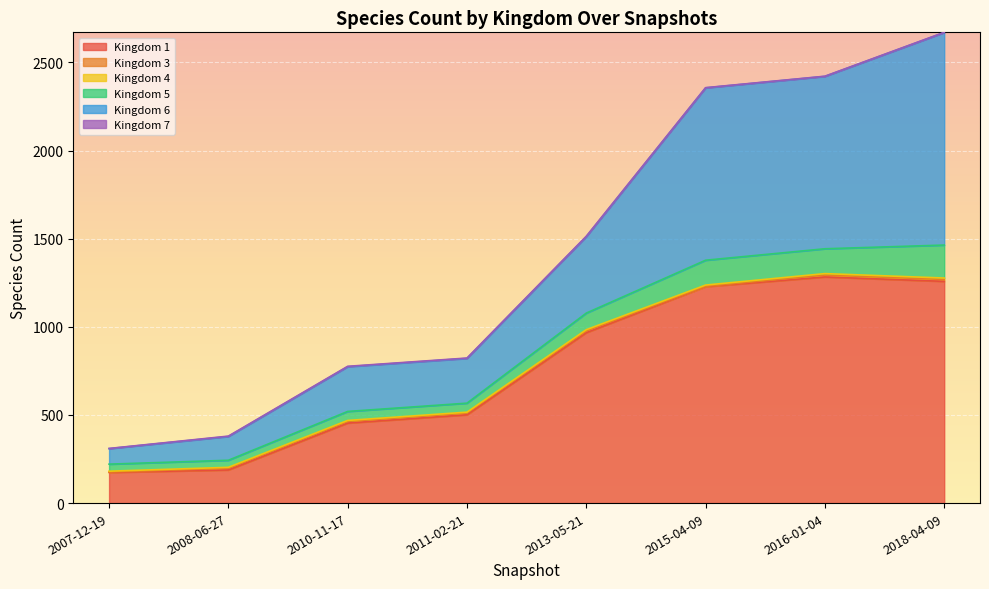

Does the chart display data point markers on the line(s)?

No